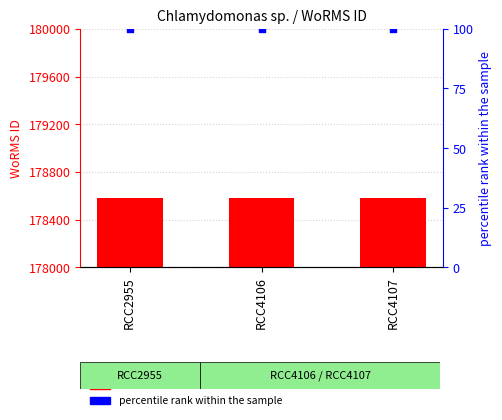

What are all the series names shown in the legend?

count, percentile rank within the sample